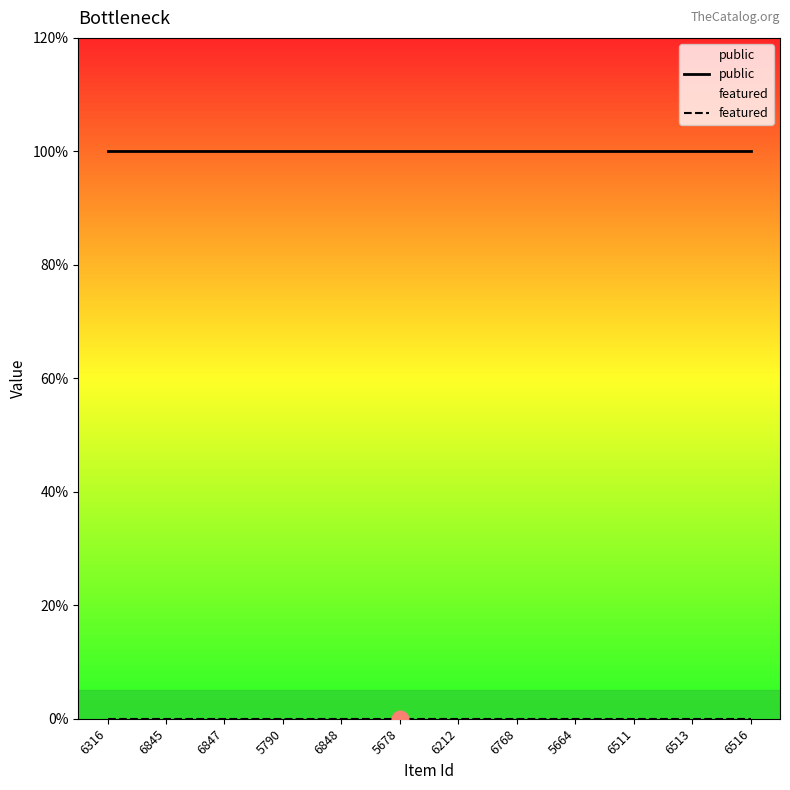

What is the highest value of the public series?

1